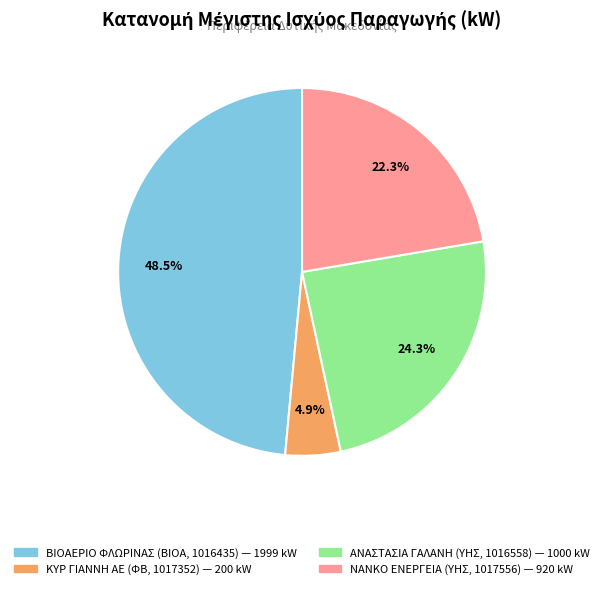

What percentage is NOT represented by ΑΝΑΣΤΑΣΙΑ ΓΑΛΑΝΗ (ΥΗΣ, 1016558)?

75.7%